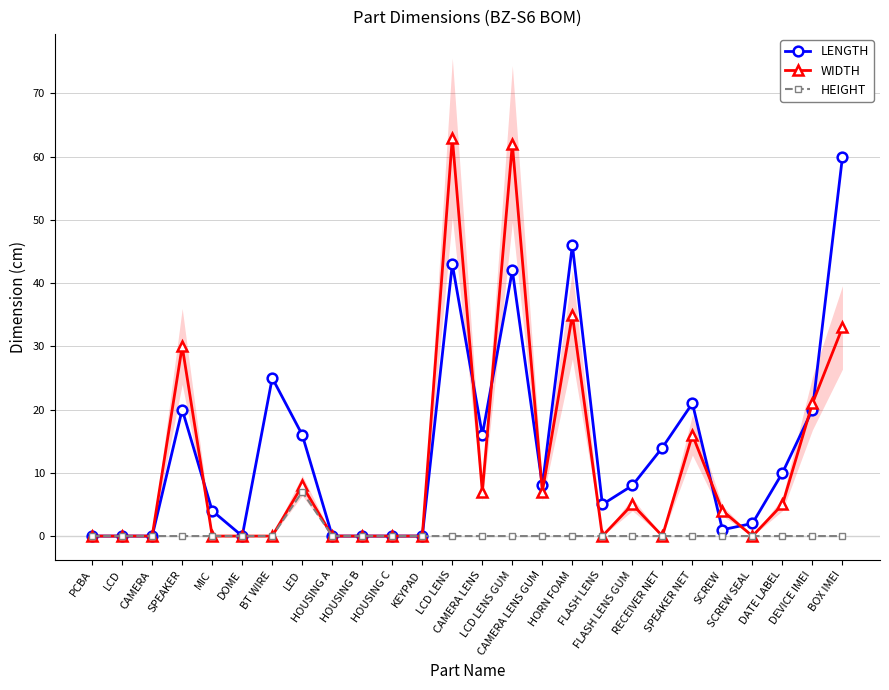

Reading left to right, transcribe all the data shown in this chart.

LENGTH: 0	0	0	20	4	0	25	16	0	0	0	0	43	16	42	8	46	5	8	14	21	1	2	10	20	60
WIDTH: 0	0	0	30	0	0	0	8	0	0	0	0	63	7	62	7	35	0	5	0	16	4	0	5	21	33
HEIGHT: 0	0	0	0	0	0	0	7	0	0	0	0	0	0	0	0	0	0	0	0	0	0	0	0	0	0